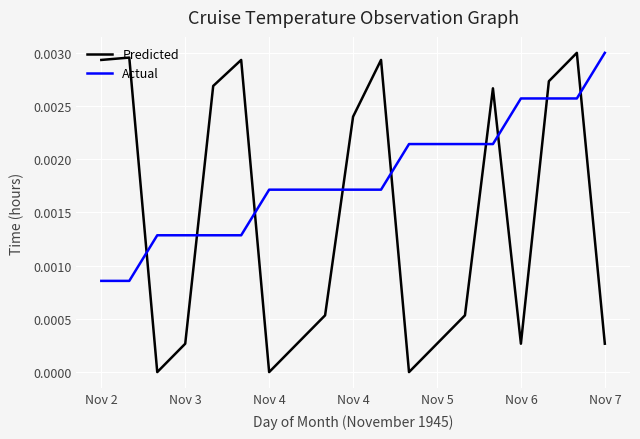

How many times do Predicted and Actual cross each other?

9